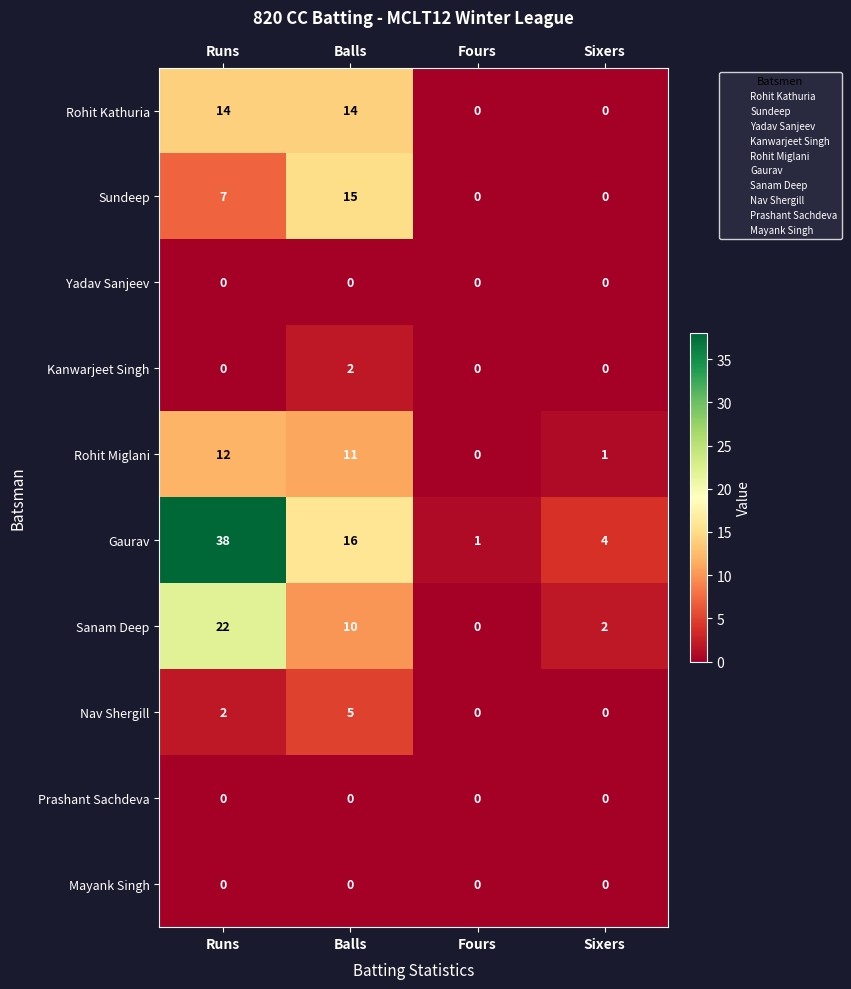

The value of Kanwarjeet Singh at Balls is 2. True or false?

True